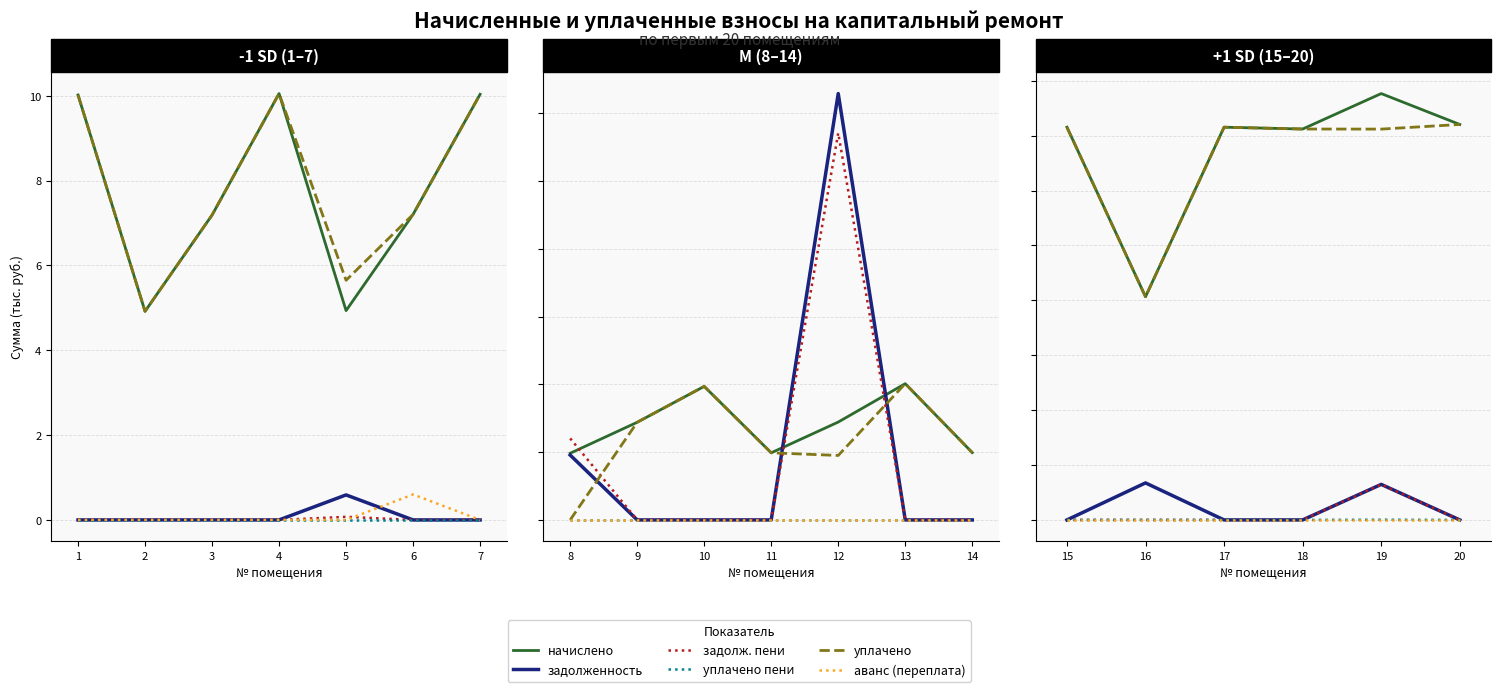

Is the value of начислено at 15 greater than the value of аванс (переплата) at 15?

Yes